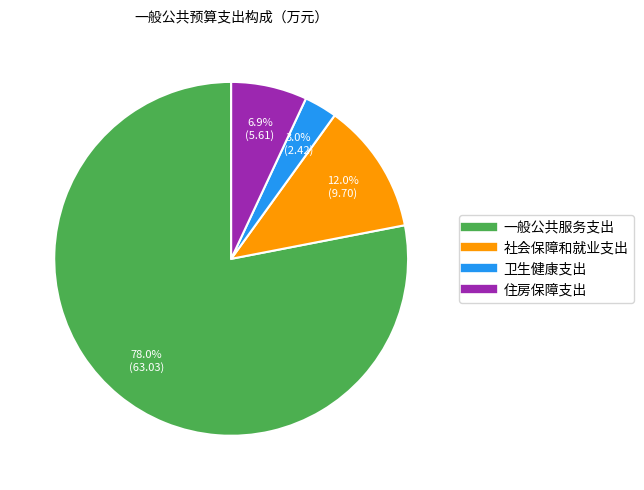

Approximately how many times larger is the value at 住房保障支出 compared to 社会保障和就业支出?

0.6